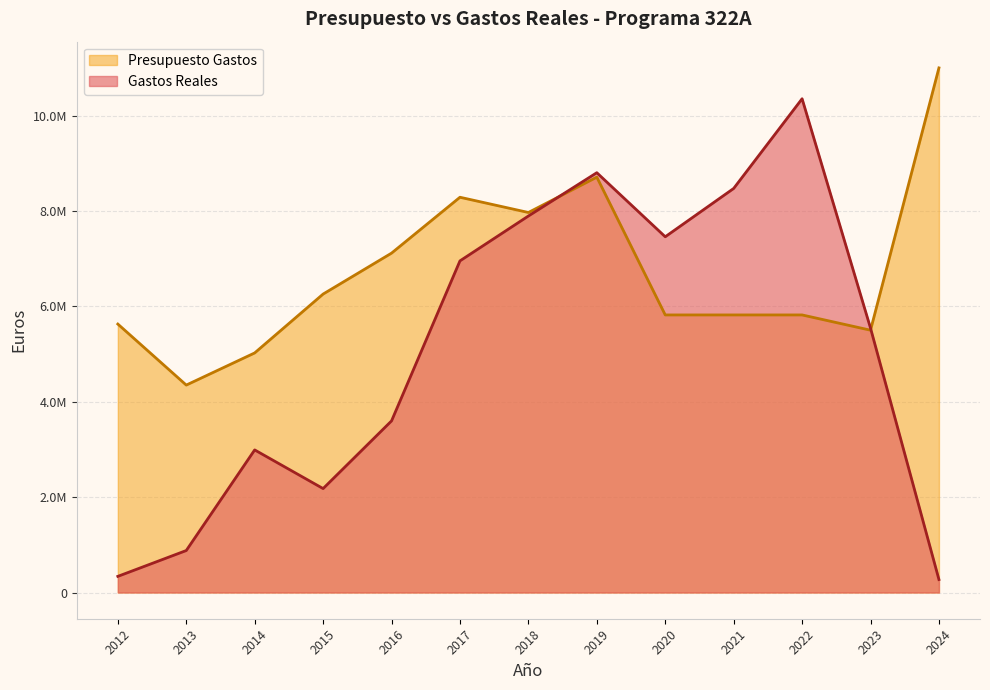

The Presupuesto Gastos series shows 7166800.2 at 2023. True or false?

False